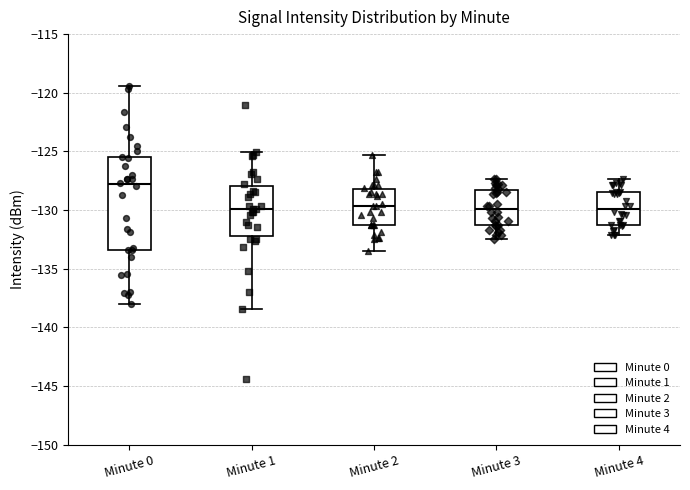

Which box is the tallest, from its lower edge to its upper edge?

Minute 0